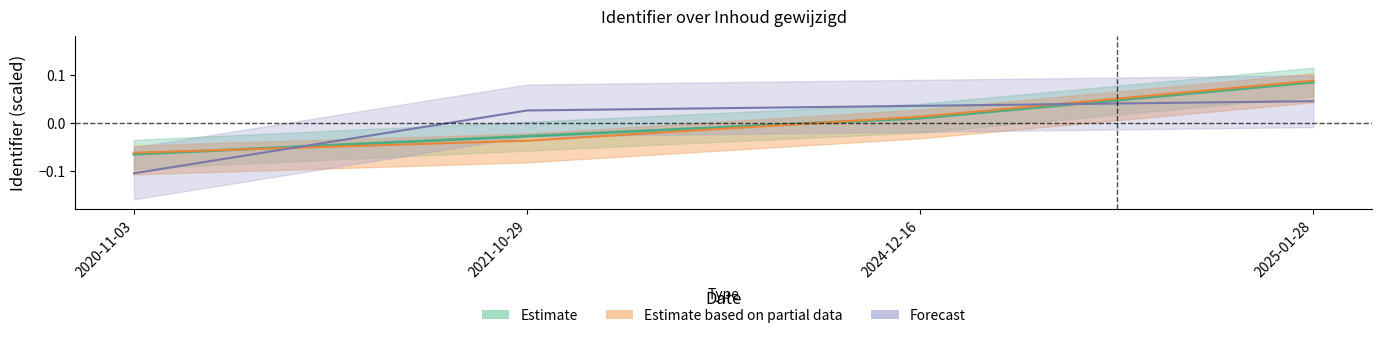

At how many categories does at least one series exceed 0?

3